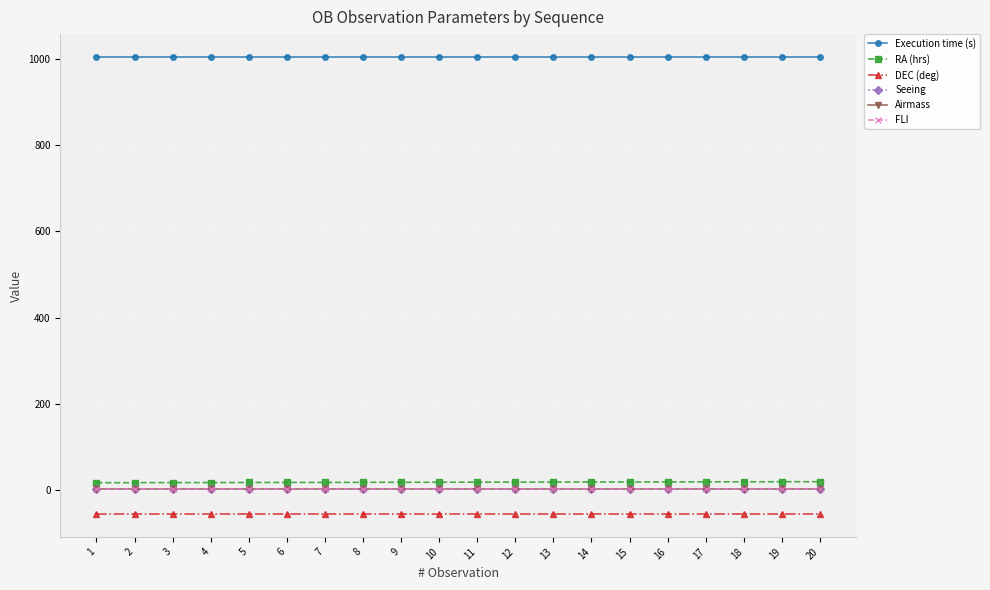

Which series has the largest total across all categories?

Execution time (s)